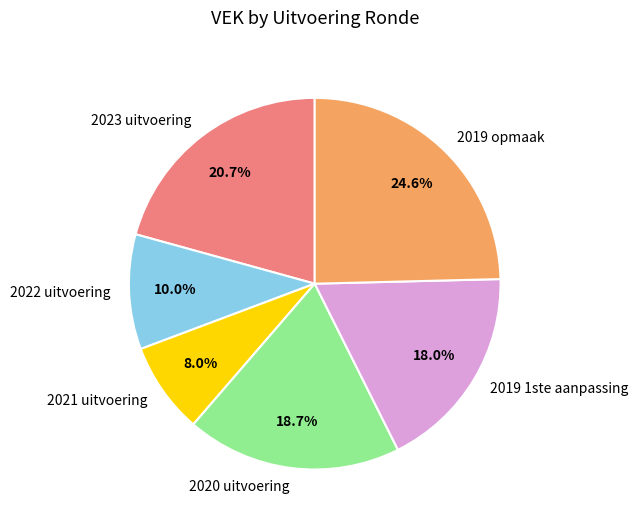

Rank the categories by value from lowest to highest.

2021 uitvoering, 2022 uitvoering, 2019 1ste aanpassing, 2020 uitvoering, 2023 uitvoering, 2019 opmaak